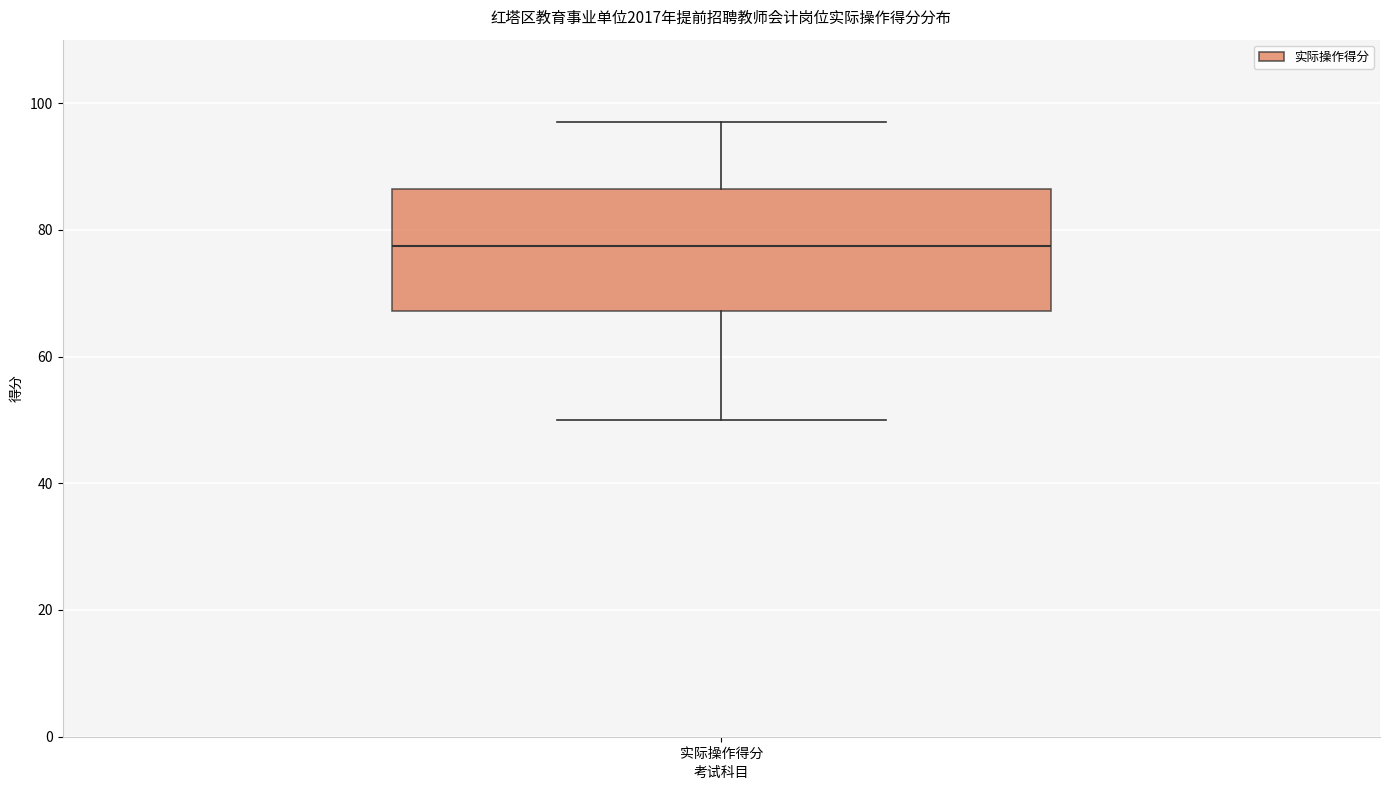

Read this box plot against the y-axis: the position of the median line, the range covered by the box, and the ends of both whiskers. The values are not printed on the chart, so give them approximately, as read against the axis.

median 78, box 68 to 86, whiskers 50 to 98